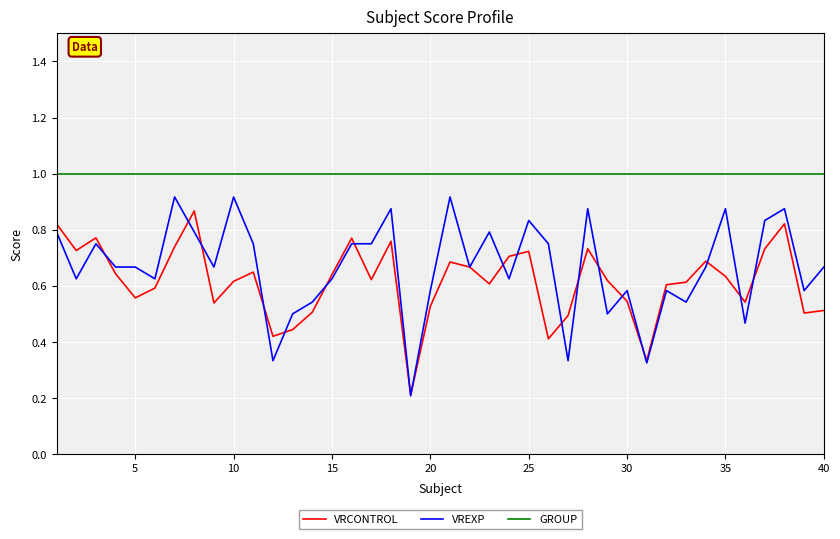

Which series has the widest spread of values?

VREXP